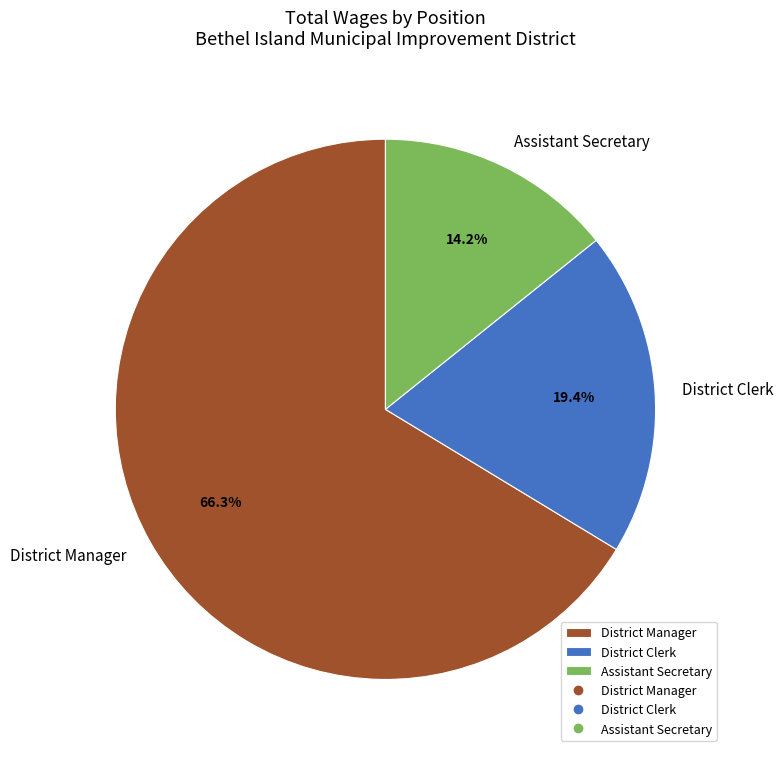

Does any single category account for the majority?

Yes